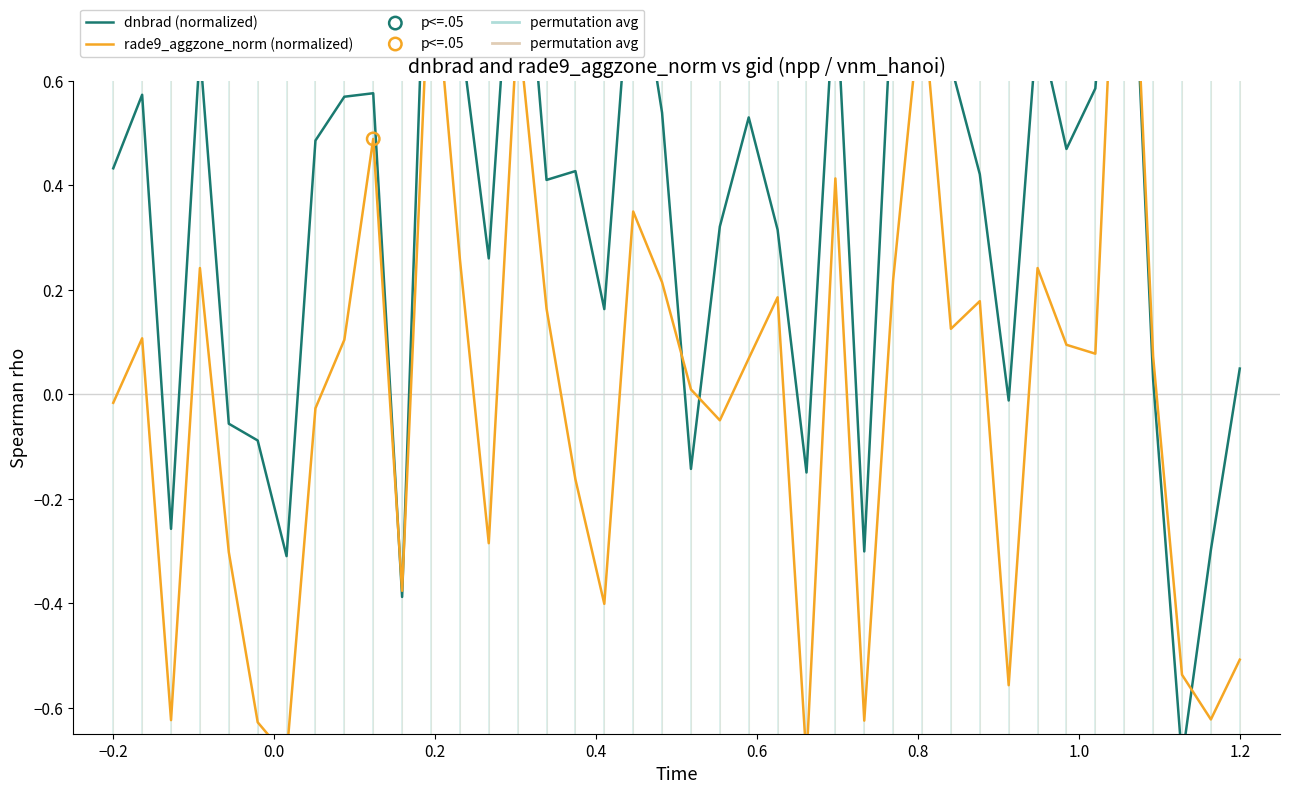

Which series has the largest Y range (max minus min)?

dnbrad